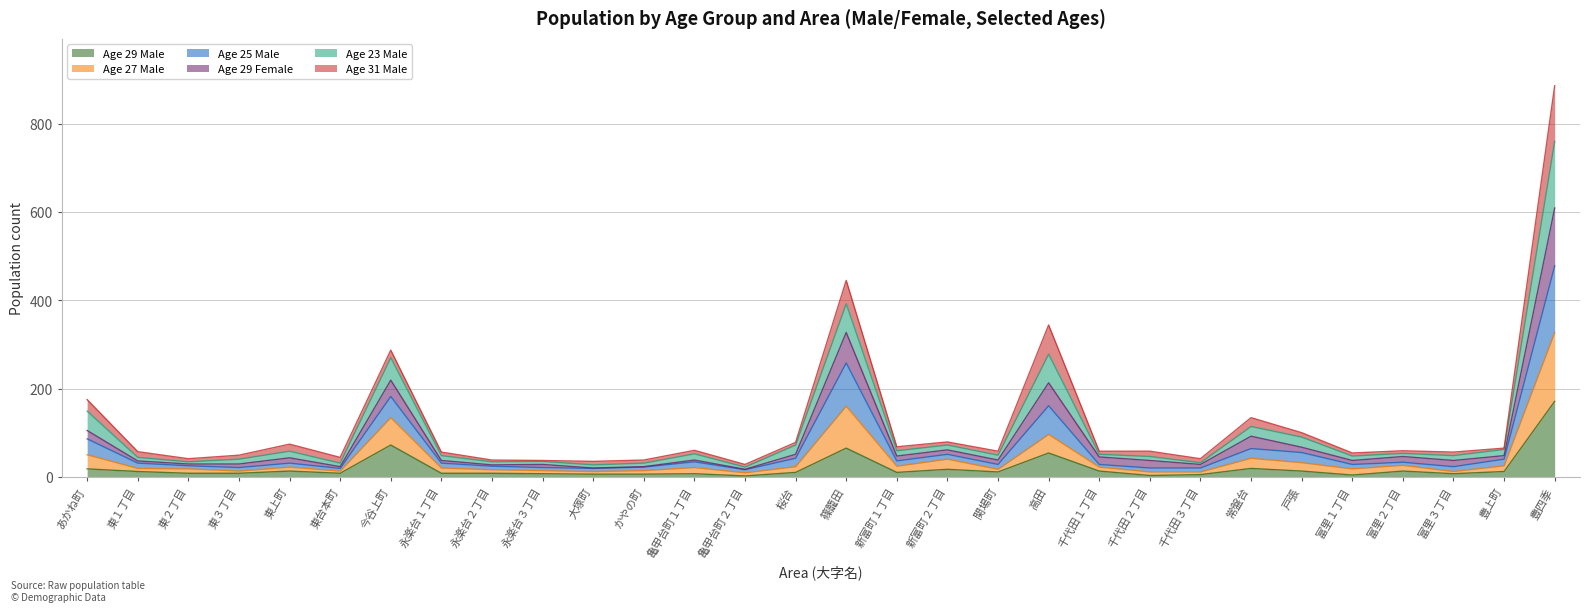

At which category is the sum across all series the highest?

豊四季